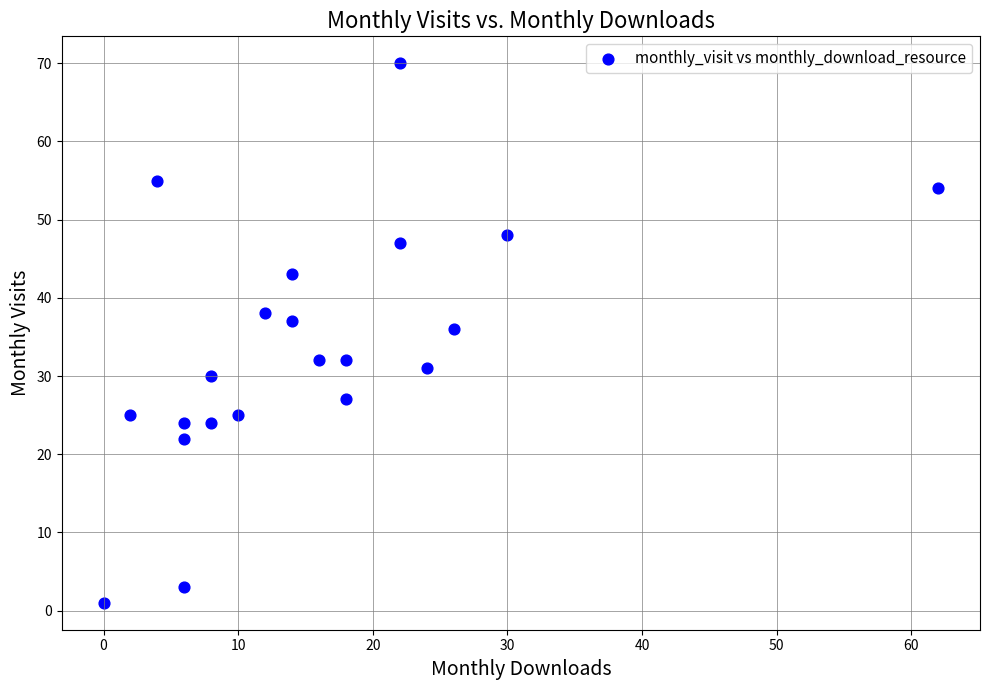

What Y value in the scatter plot is closest to 35?

36